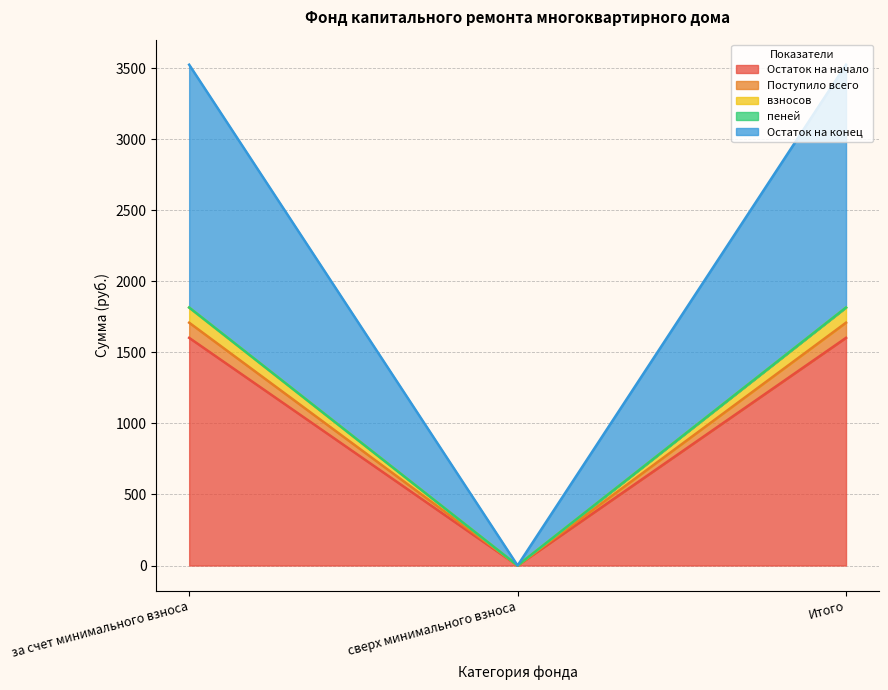

What is the maximum value shown in the chart?

3525.8